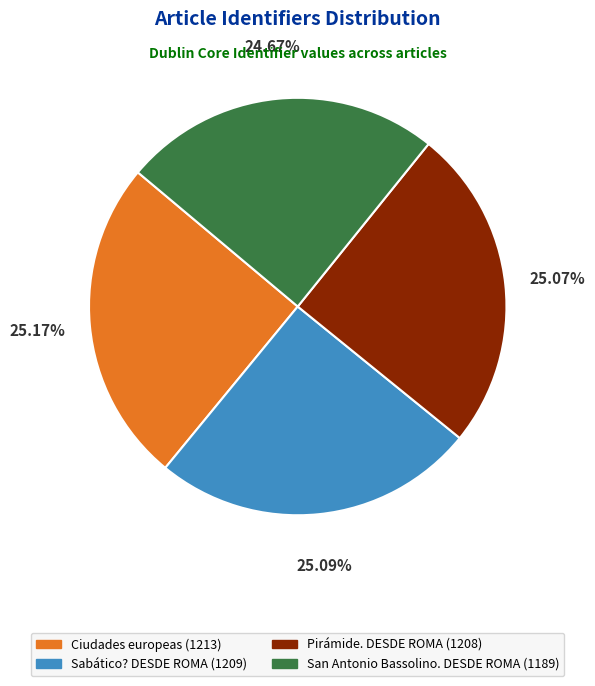

What is the ratio of the value at Sabático? DESDE ROMA to the value at Ciudades europeas?

1.0